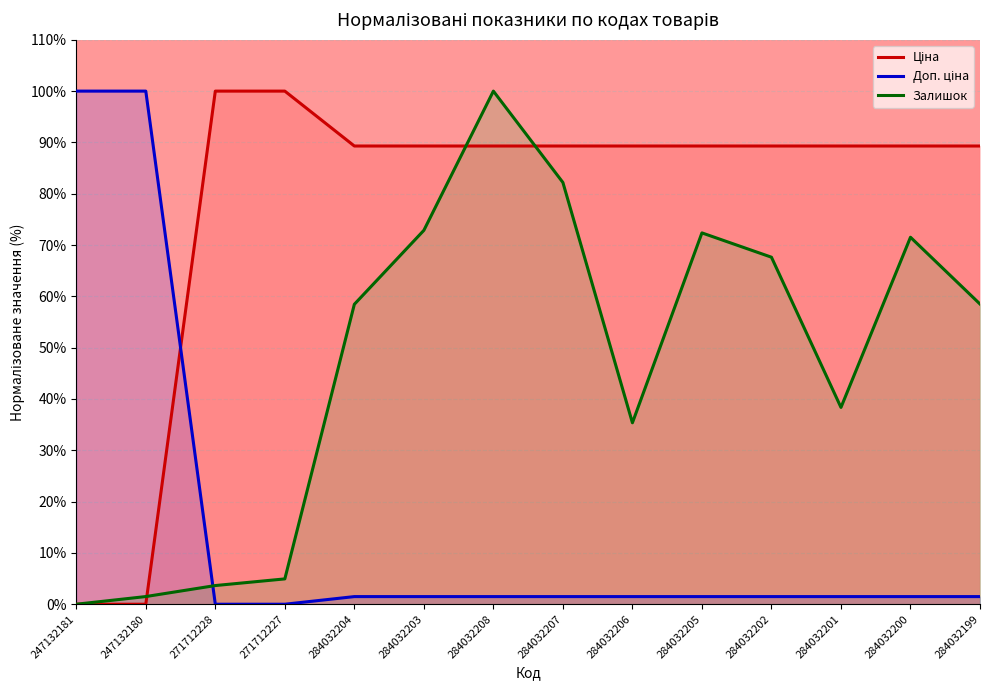

List the series in order of their peak value, lowest first.

Ціна, Доп. ціна, Залишок